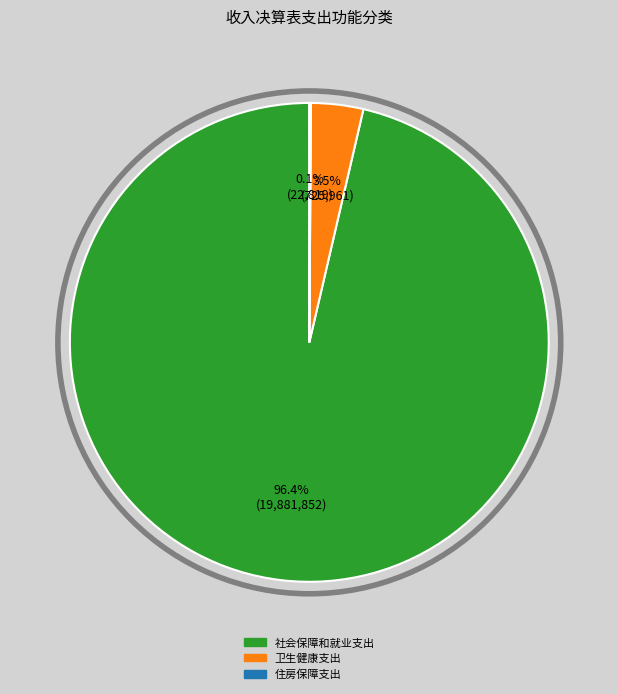

How much of the chart is everything except 社会保障和就业支出?

3.6%